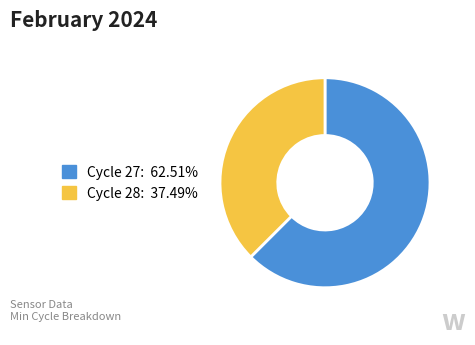

Does any single category account for the majority?

Yes